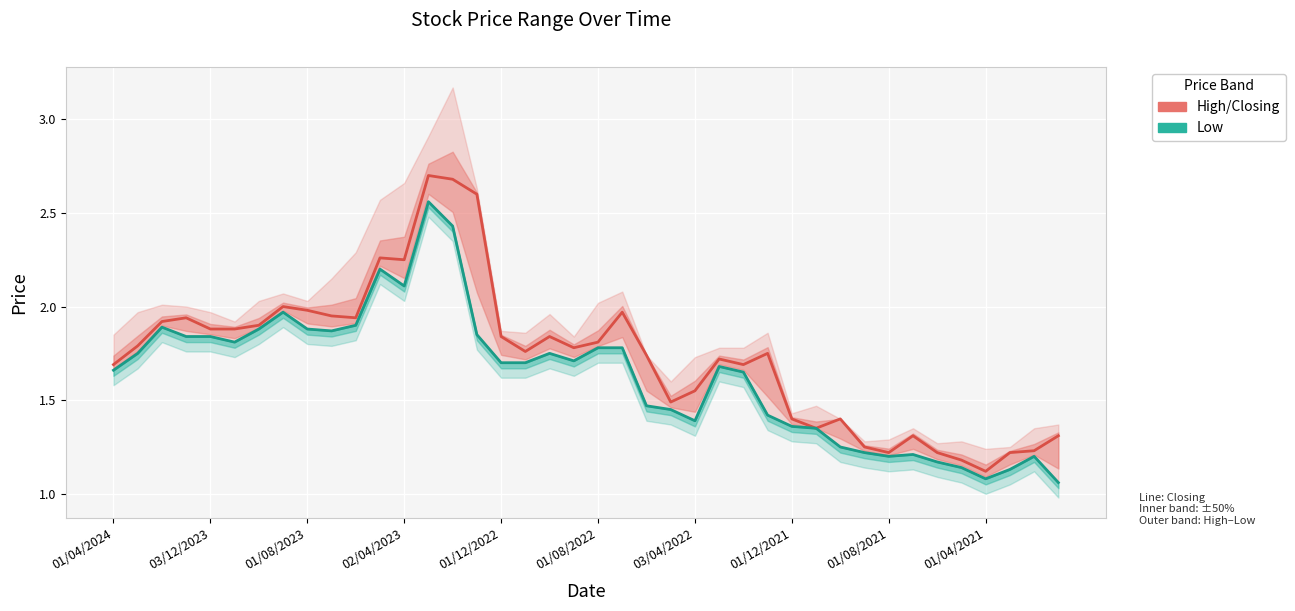

True or false: Low has a value of 1.7 at 25.

True